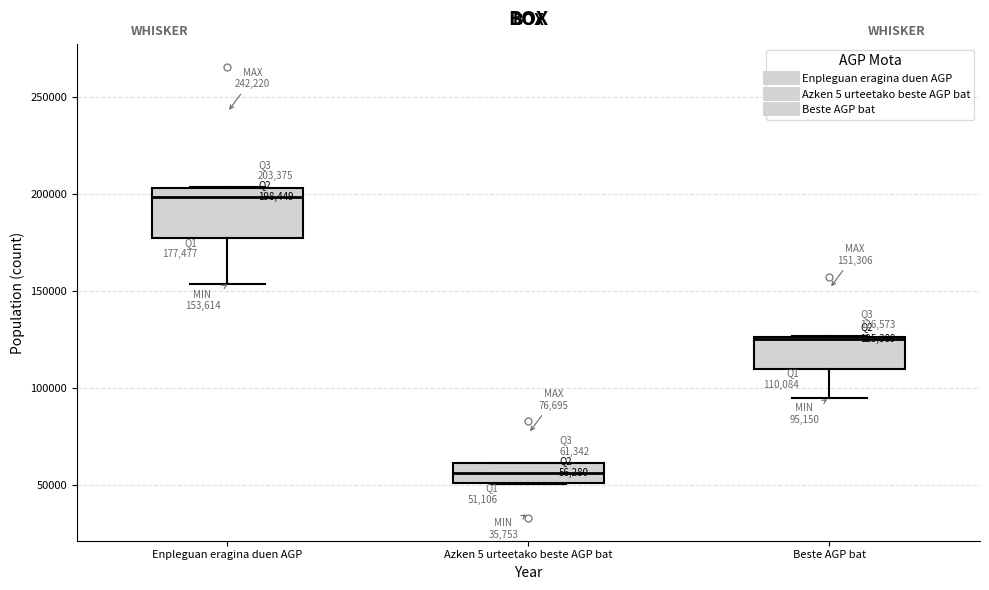

Comparing the boxes themselves (not the whiskers), which one is the tallest?

Enpleguan eragina duen AGP